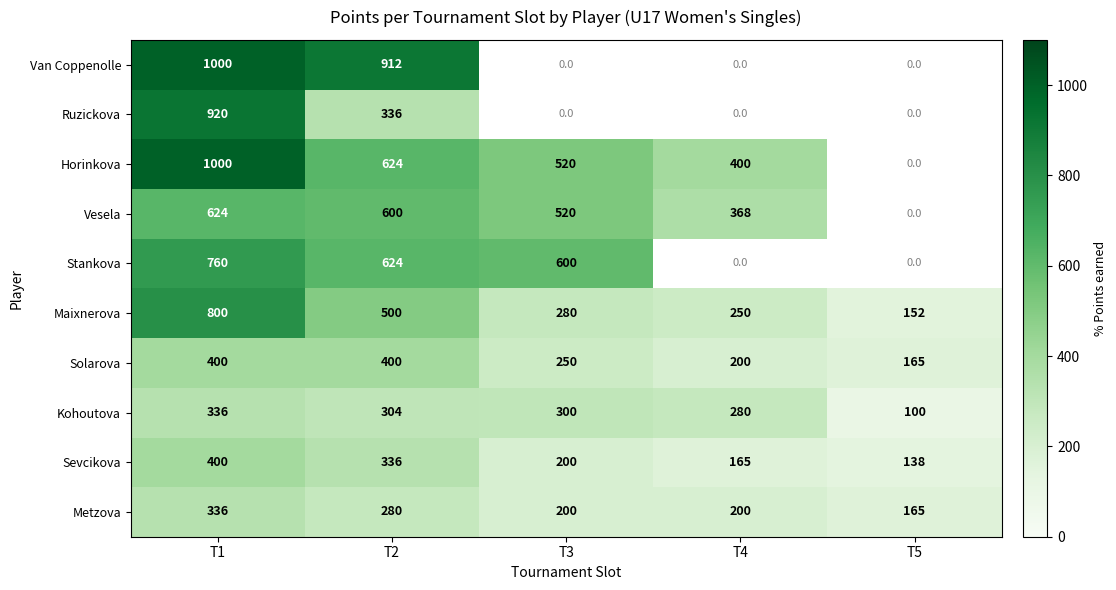

Between T1 and T2, which series saw the biggest shift?

Ruzickova